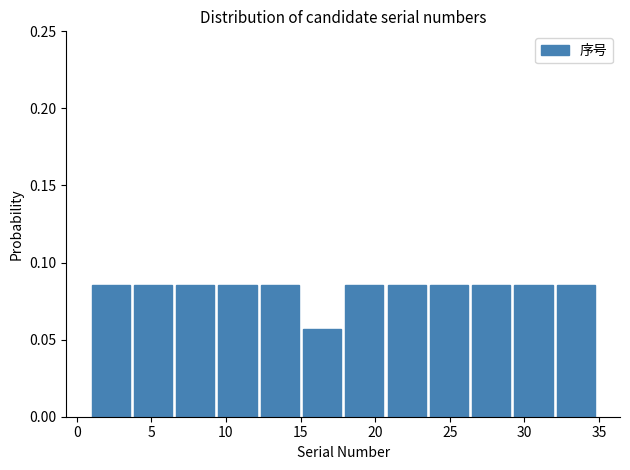

Reading left to right, transcribe this chart: for each bar, give the range it covers on the x-axis and its height. Neither the bar edges nor the heights are printed on the chart, so give them approximately, as read against the axes.

1.0 to 4.0: 0.085
4.0 to 6.5: 0.085
6.5 to 9.5: 0.085
9.5 to 12.5: 0.085
12.5 to 15.0: 0.085
15.0 to 18.0: 0.055
18.0 to 21.0: 0.085
21.0 to 23.5: 0.085
23.5 to 26.5: 0.085
26.5 to 29.5: 0.085
29.5 to 32.0: 0.085
32.0 to 35.0: 0.085